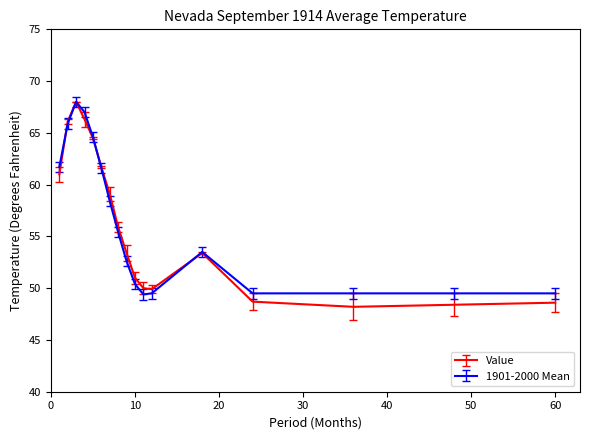

What is the maximum value for 1901-2000 Mean?

68.0